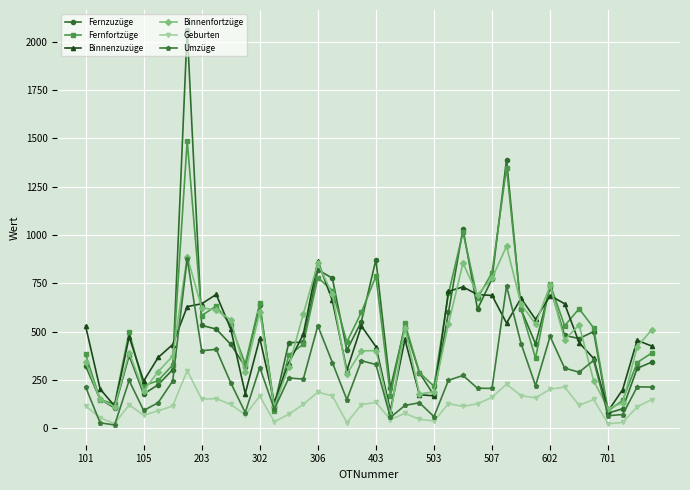

True or false: Fernzuzüge has more than 0 points higher than both neighbors.

True